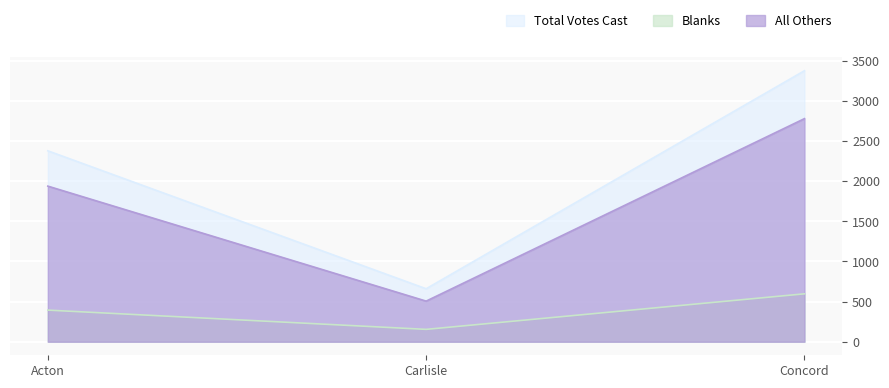

Which series changed the most between Acton and Carlisle?

Total Votes Cast